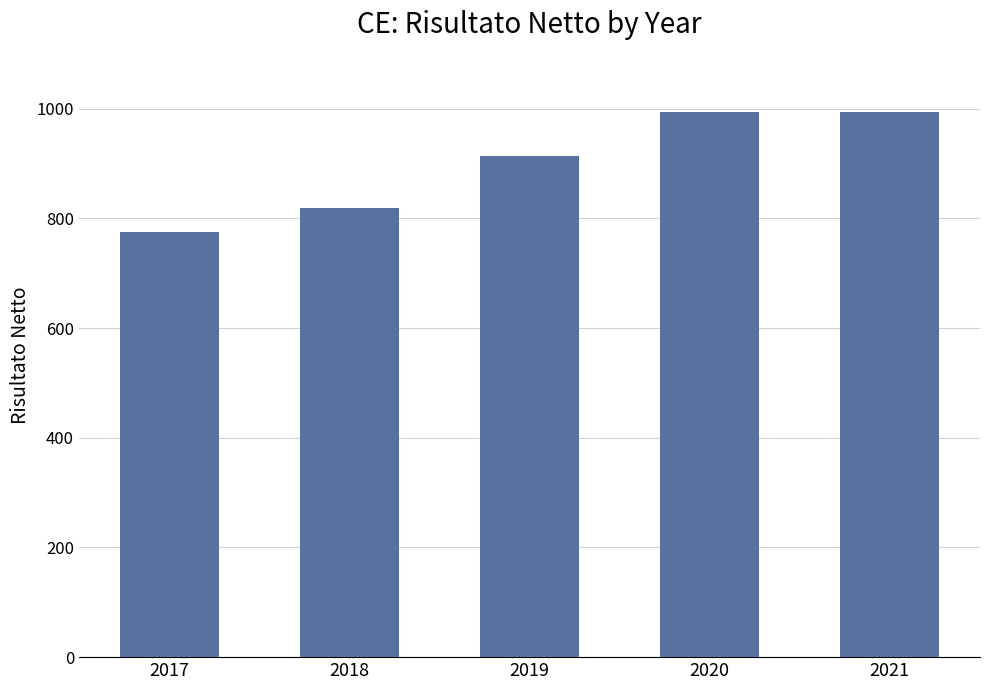

How many values exceed 913?

3